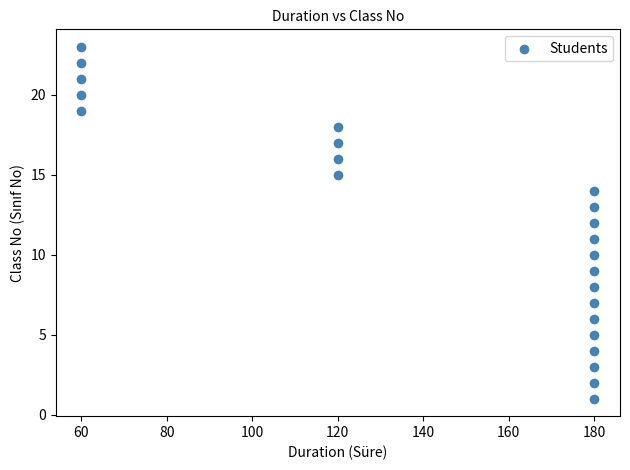

What is the range of Y values (max minus min)?

22